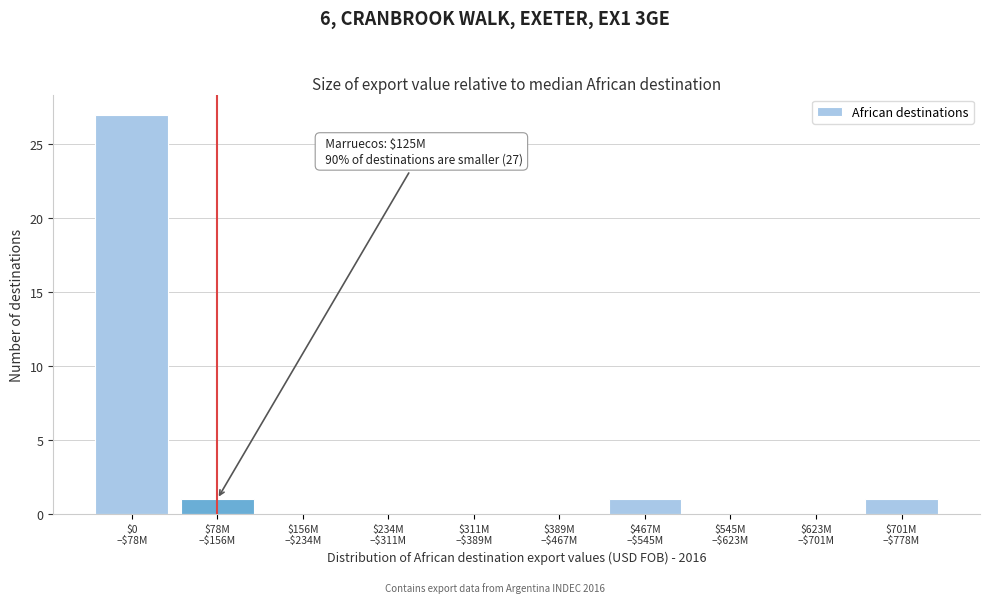

What is the maximum value shown in the chart?

27